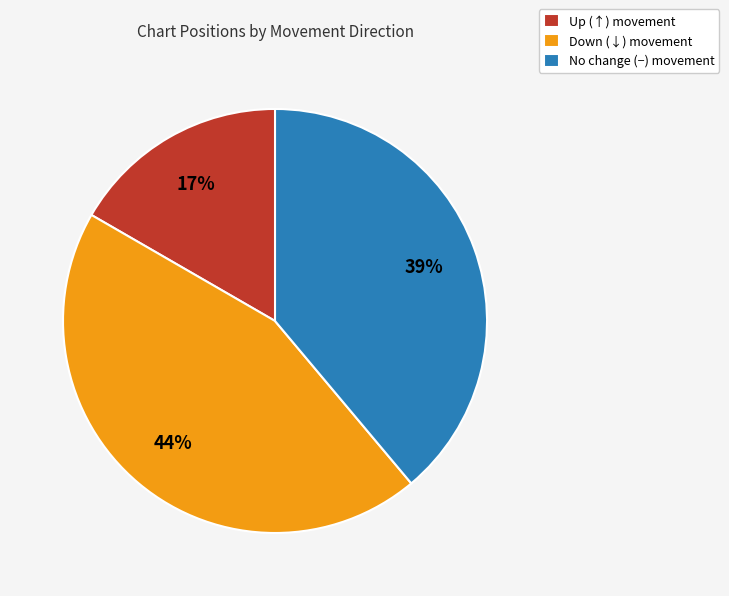

To the nearest percent, what is the average slice percentage?

33%